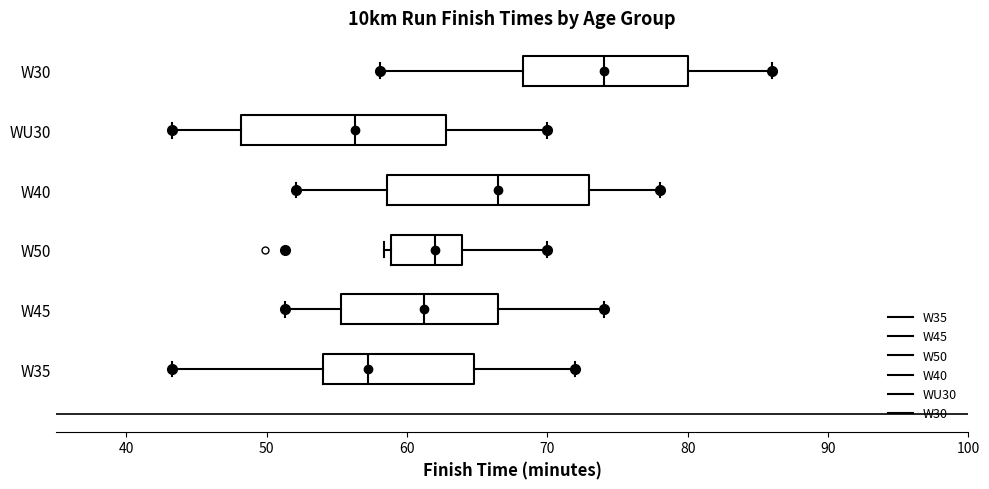

Reading bottom to top, read every box against the x-axis: the position of its median line, the range the box covers, and the ends of its whiskers. The values are not printed on the chart, so give them approximately, as read against the axis.

W35: median 57, box 54 to 65, whiskers 43 to 72
W45: median 61, box 55 to 66, whiskers 51 to 74
W50: median 62, box 59 to 64, whiskers 58 to 70
W40: median 66, box 59 to 73, whiskers 52 to 78
WU30: median 56, box 48 to 63, whiskers 43 to 70
W30: median 74, box 68 to 80, whiskers 58 to 86